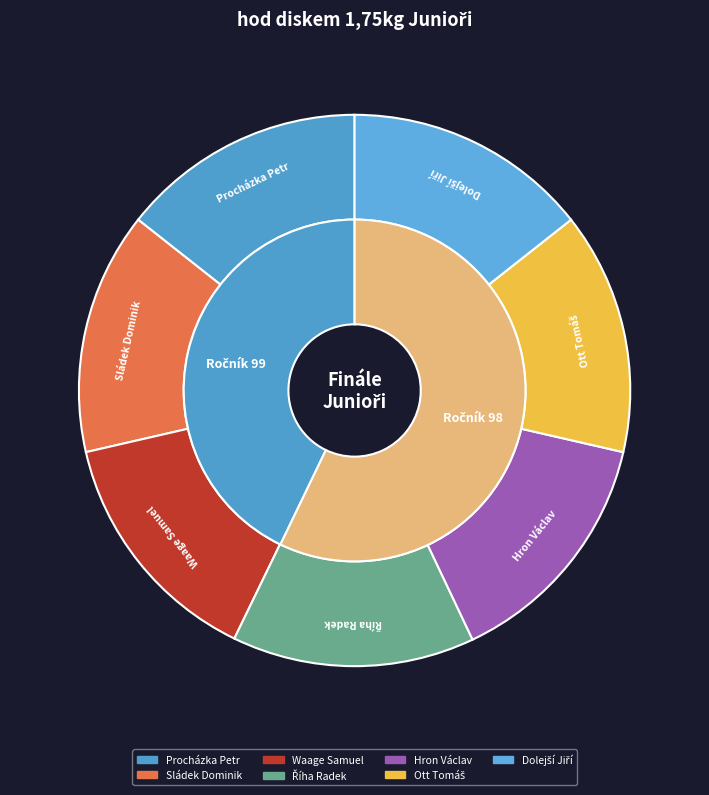

To the nearest percent, what is the average slice percentage?

14%